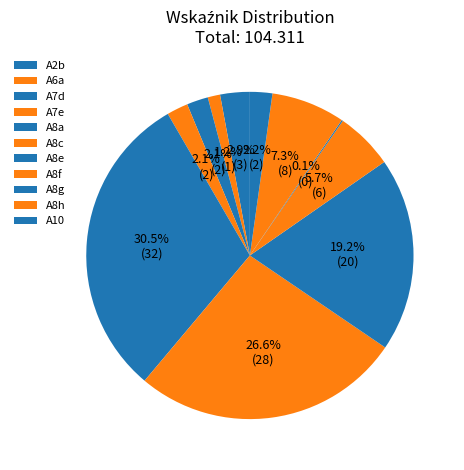

How many slices are in this pie chart?

11